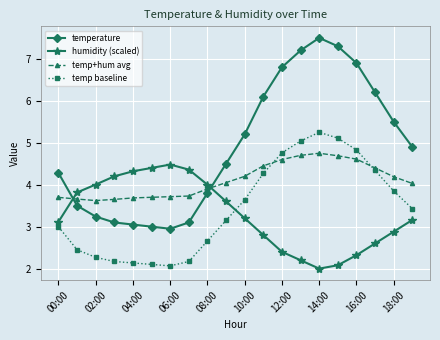

Rank the series by their maximum value, from lowest to highest.

humidity (scaled), temp+hum avg, temp baseline, temperature